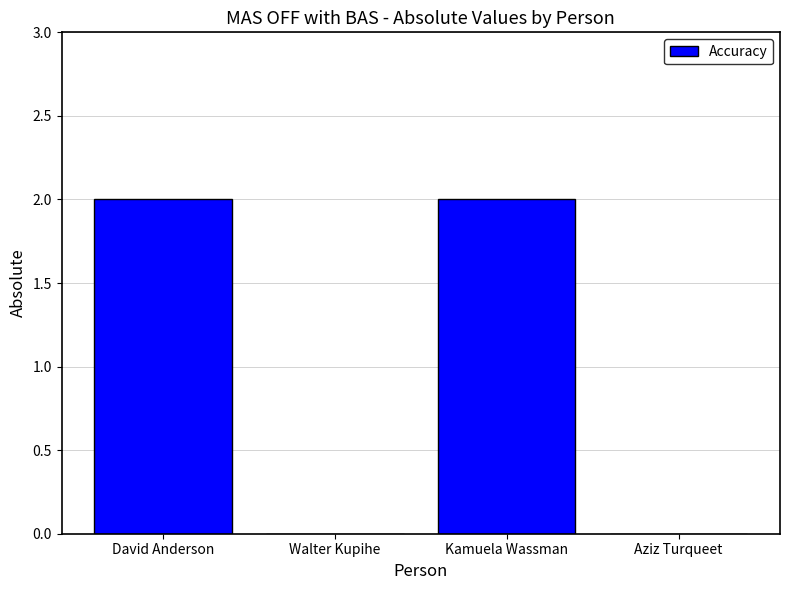

Approximately how many times larger is the value at David Anderson compared to Kamuela Wassman?

1.0